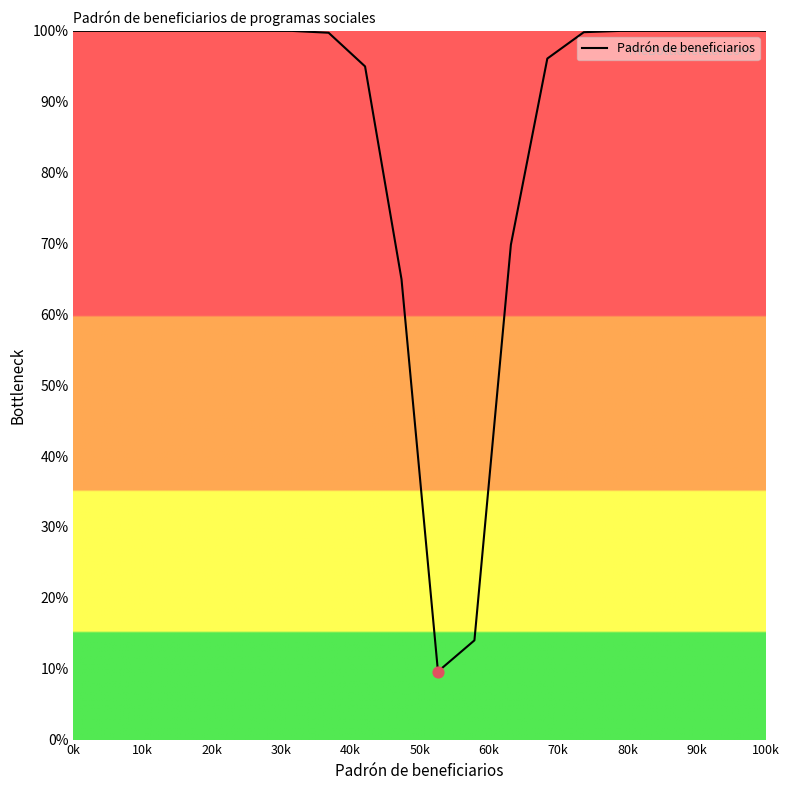

What is the difference between the maximum and minimum values?

90.4